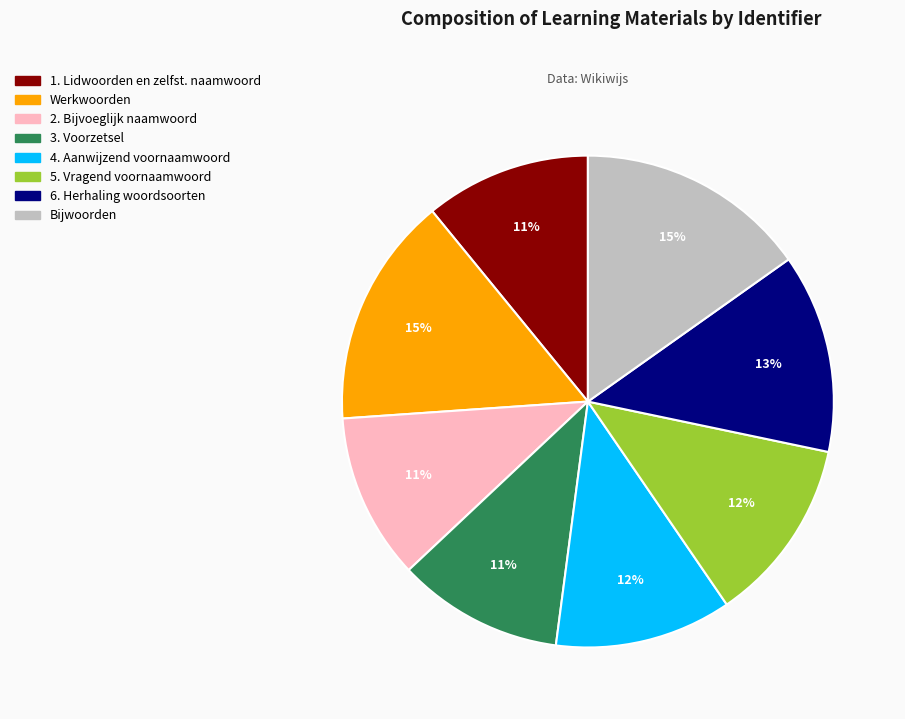

Does any single category account for the majority?

No